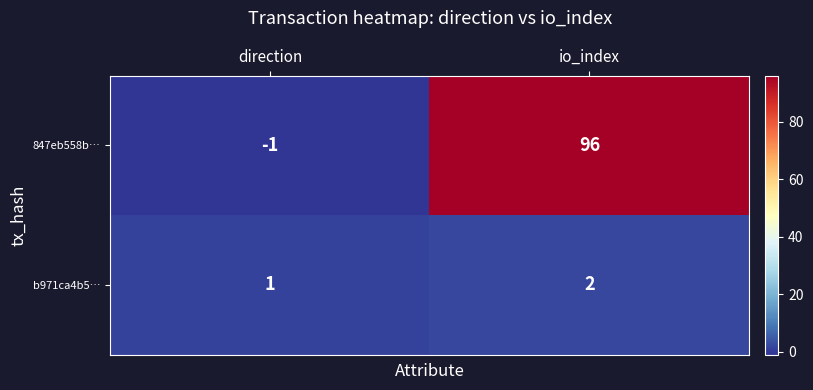

At which category does the chart reach its minimum across all series?

direction